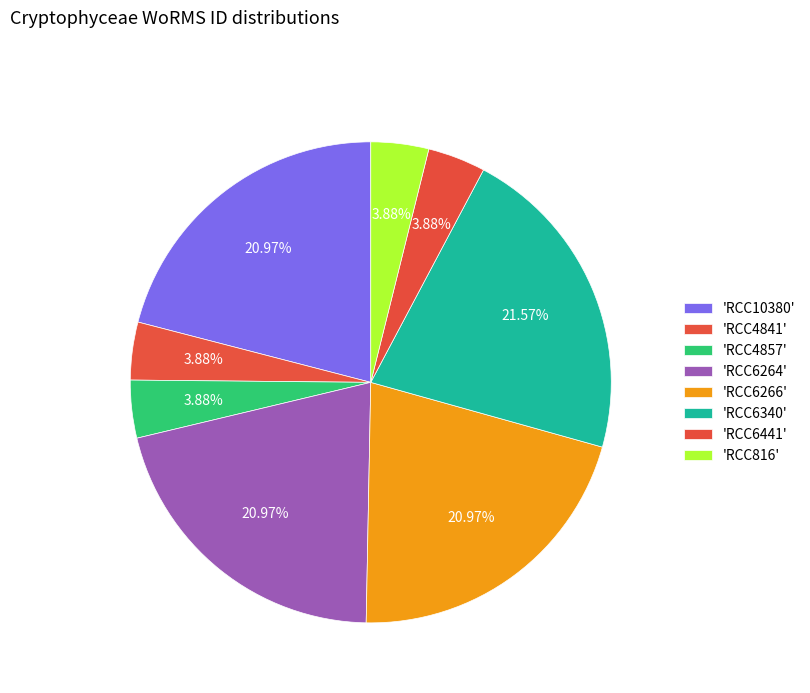

Which category has the biggest portion of the pie?

RCC6340